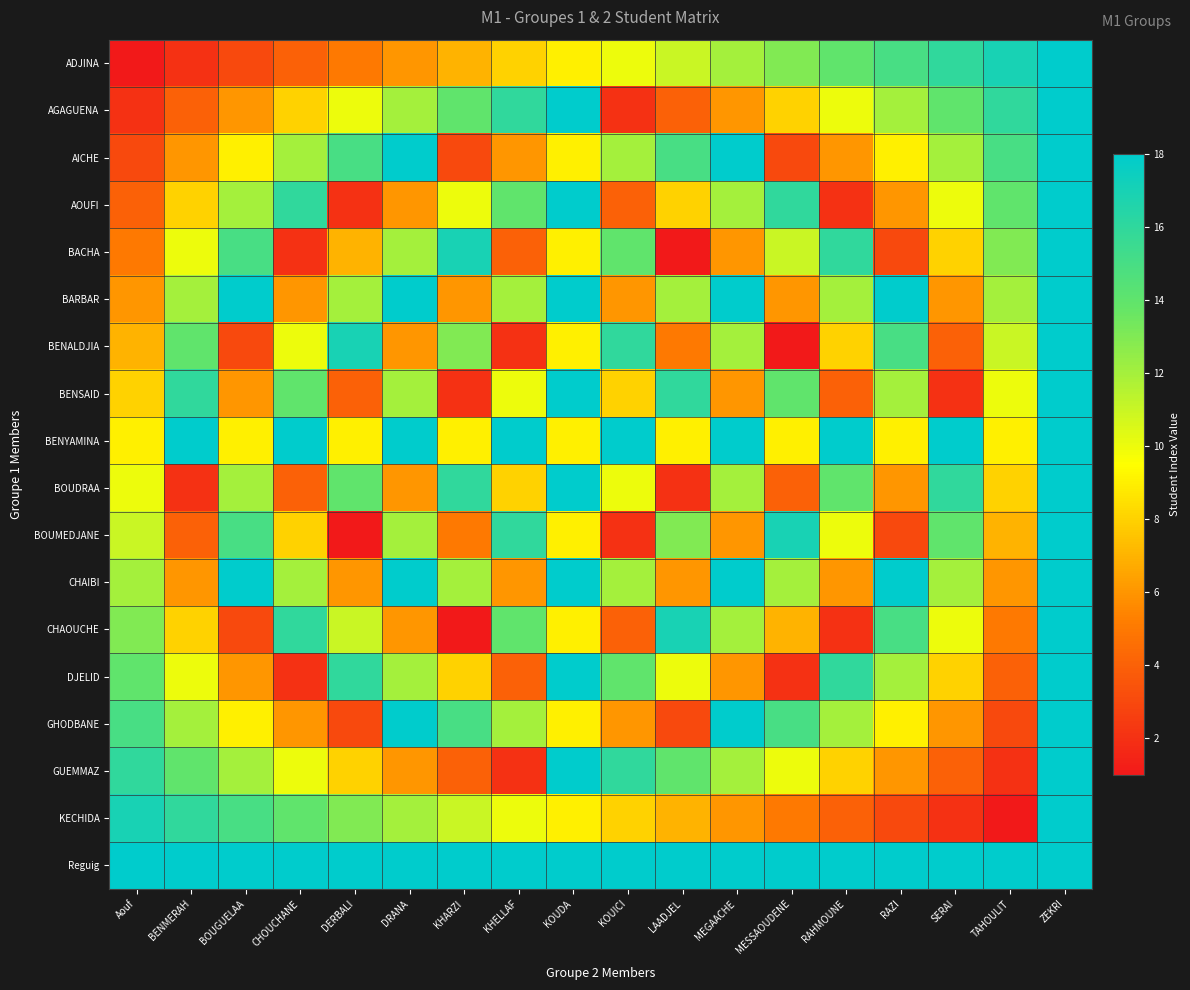

Which series has the largest total across all categories?

Reguig